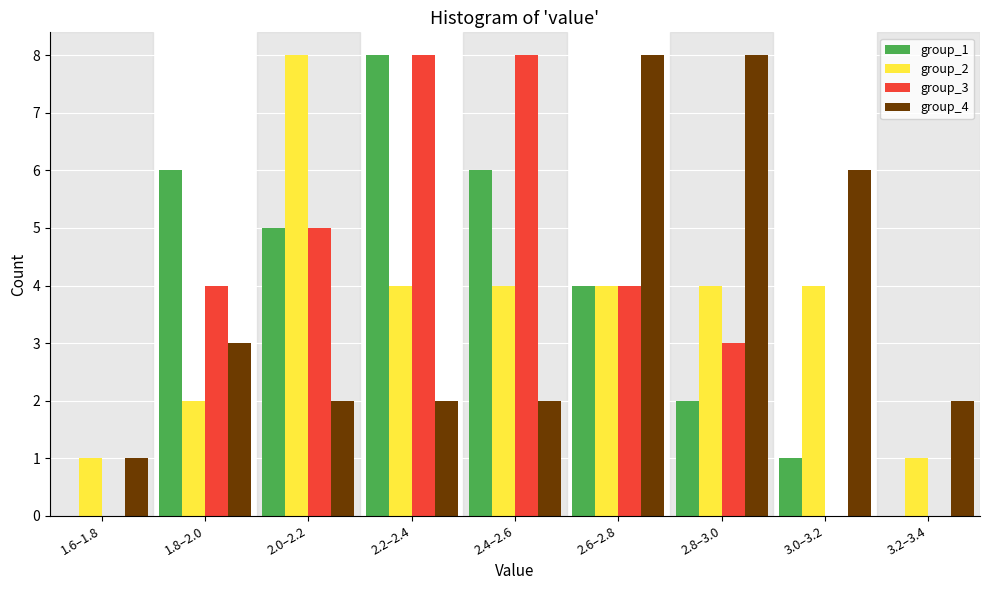

True or false: group_1 has a value of 8 at 2.2–2.4.

True